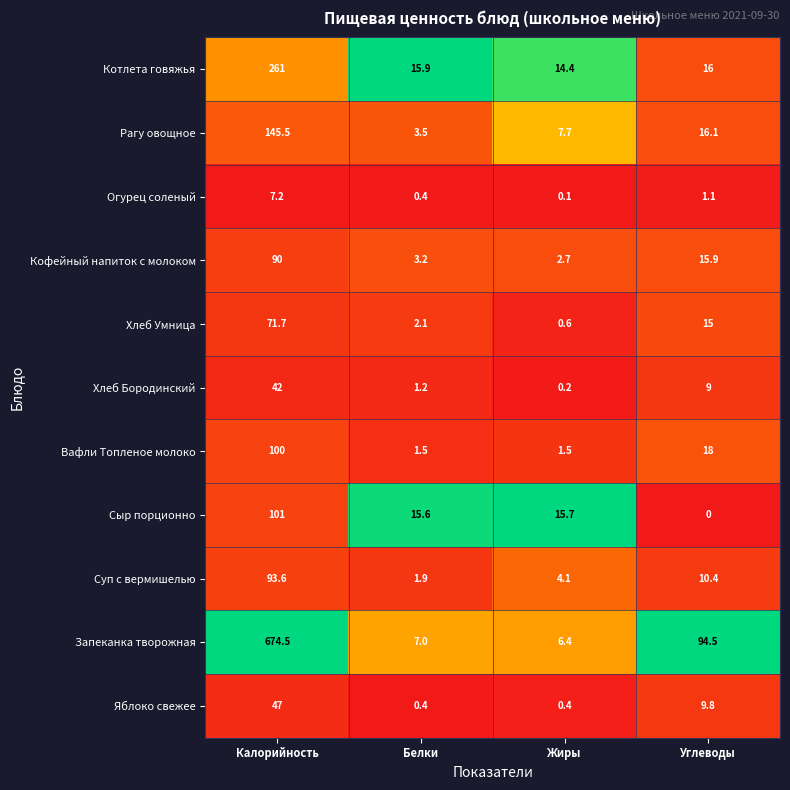

Which label corresponds to the smallest value in the chart?

Углеводы